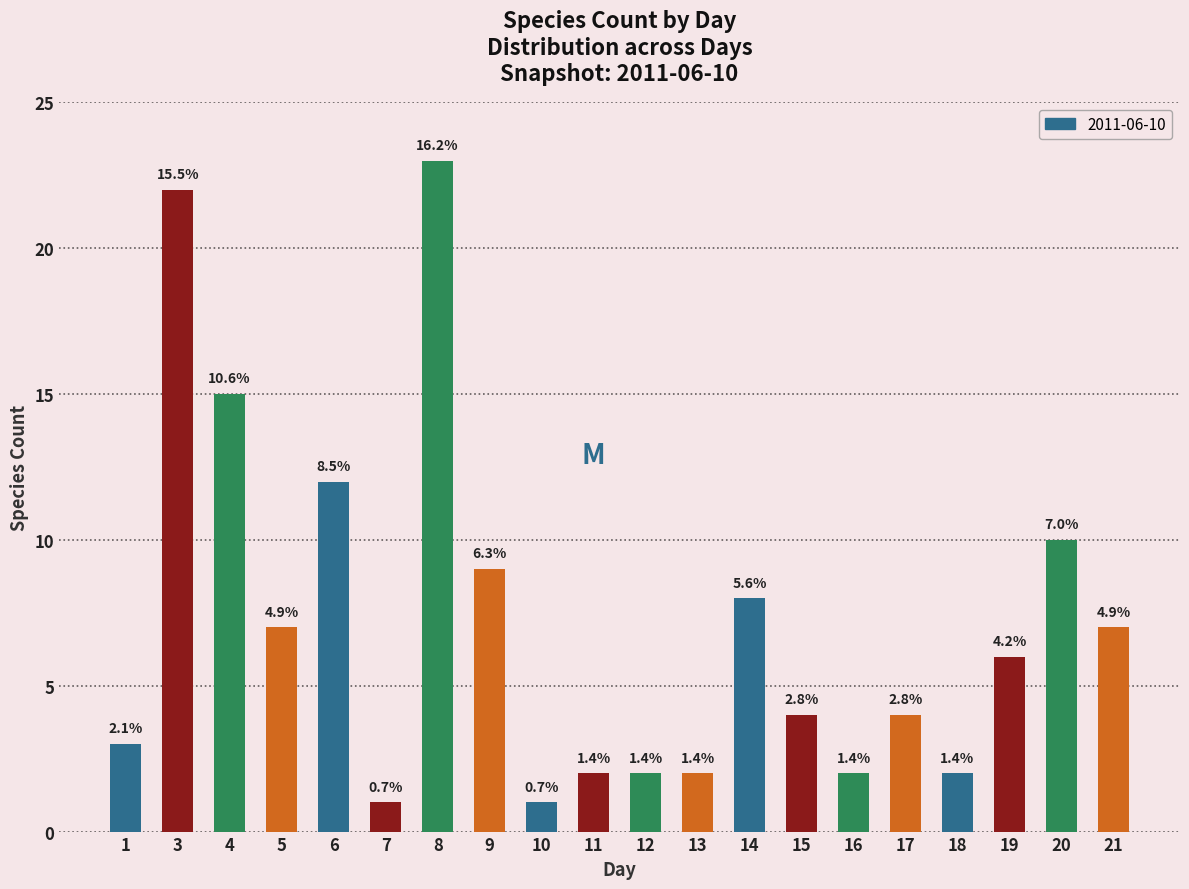

What is the difference between the maximum and minimum values?

22